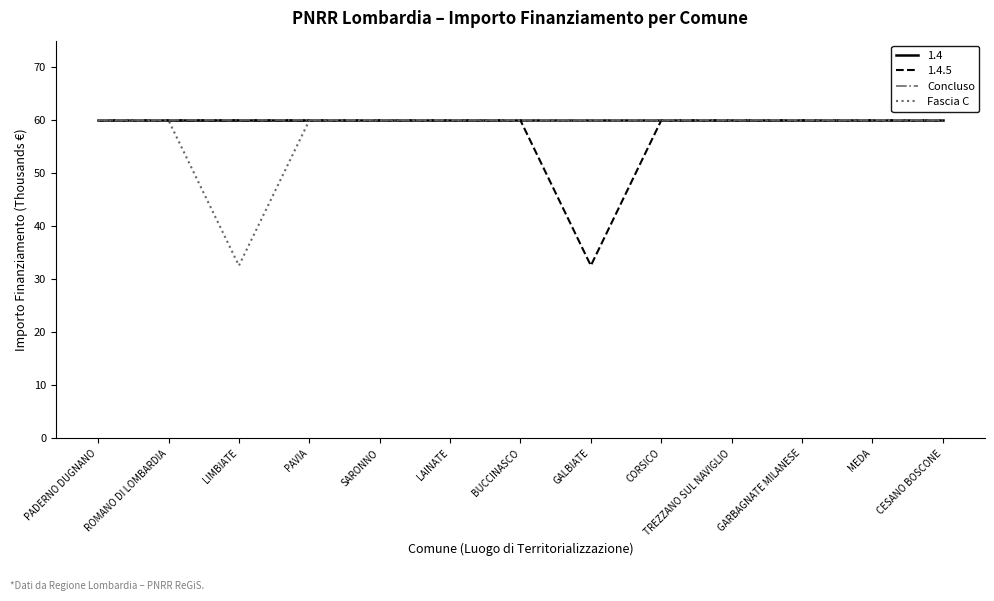

At which category is the sum across all series the highest?

PADERNO DUGNANO